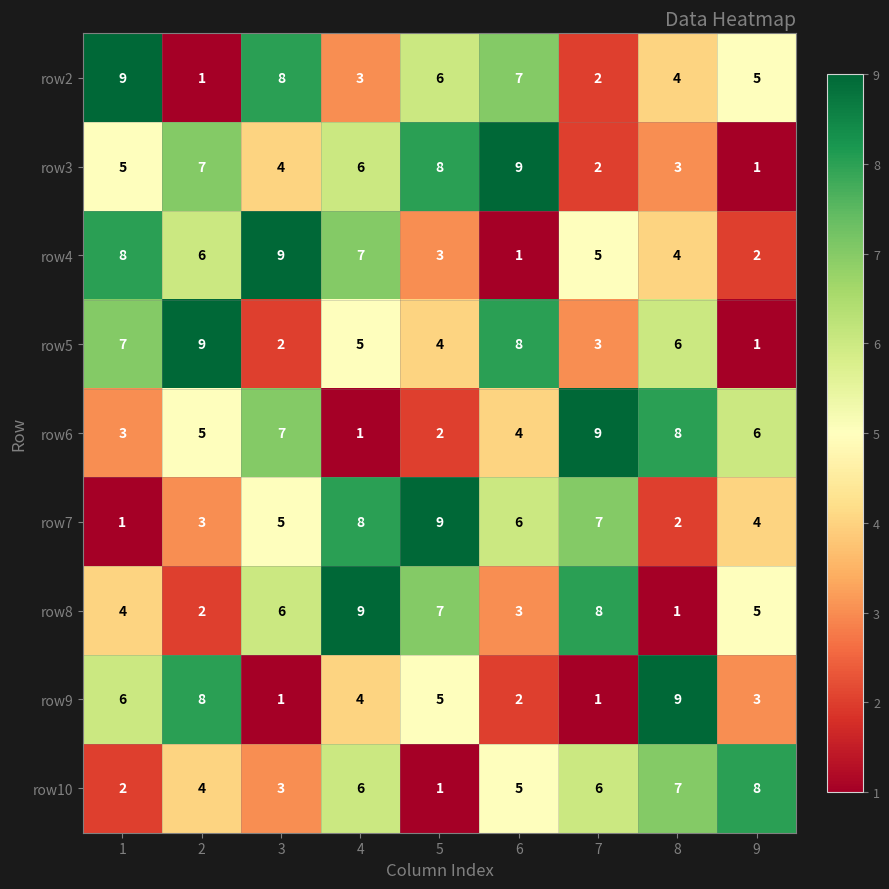

What is the average value of the row8 series?

5